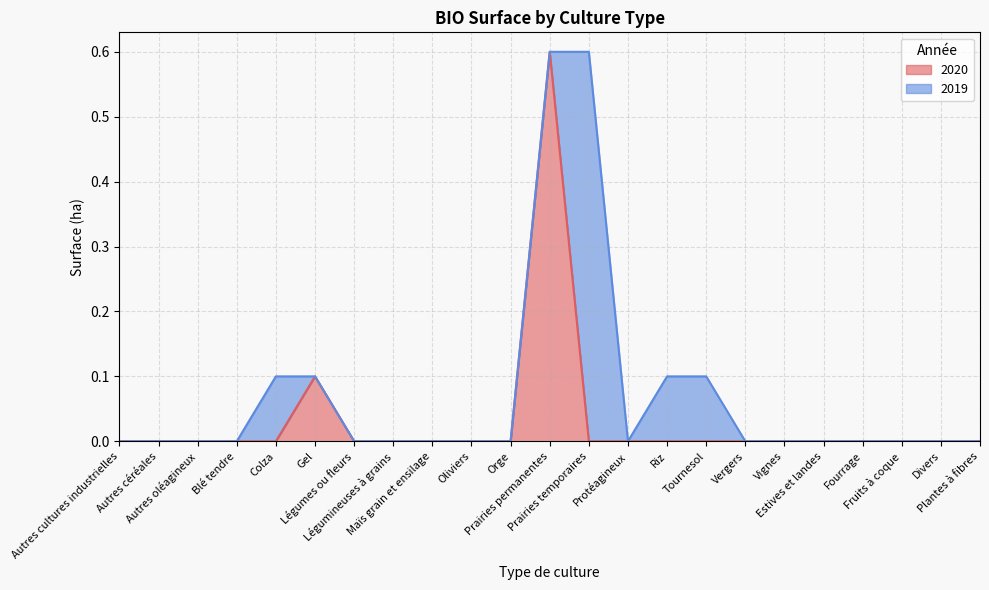

Count the number of categories in the chart.

23